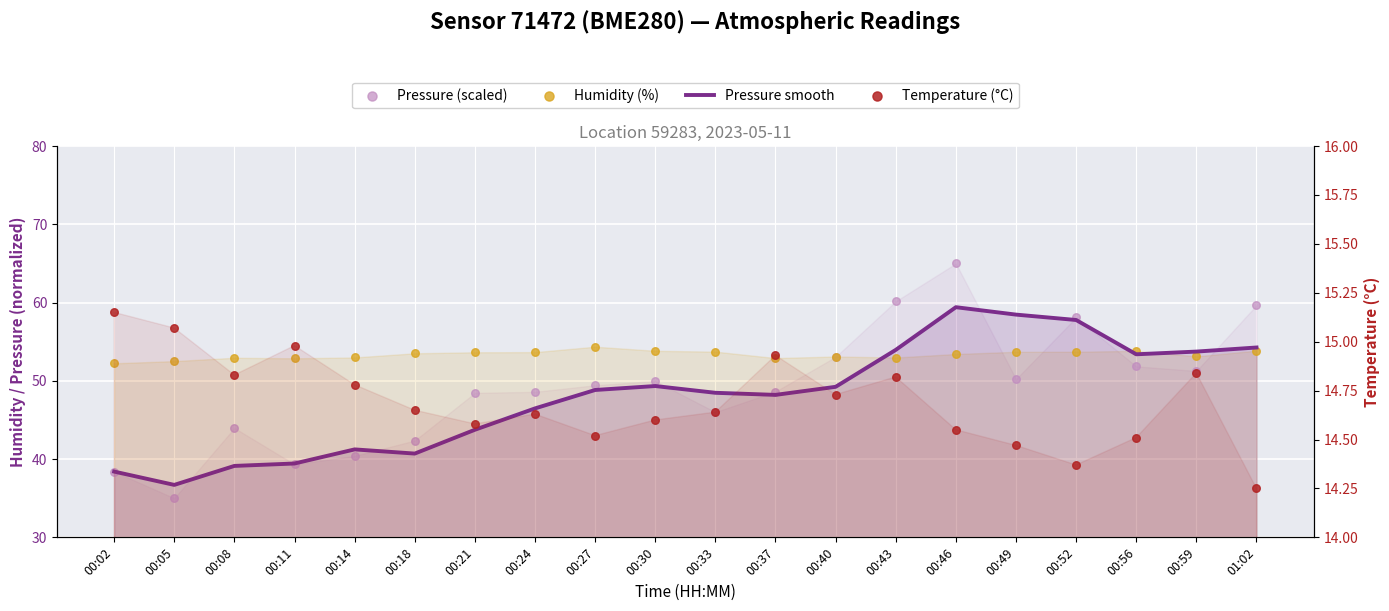

Which series has the largest total across all categories?

Humidity (%)